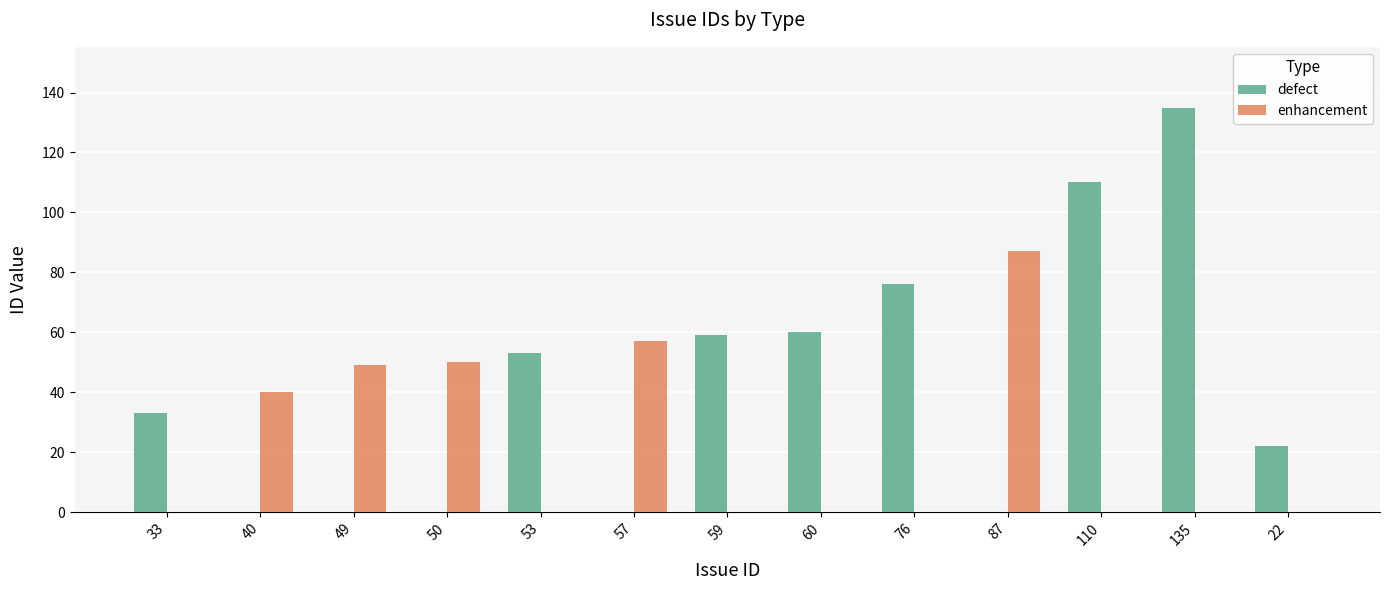

Is it true that defect equals 60 at 40?

False